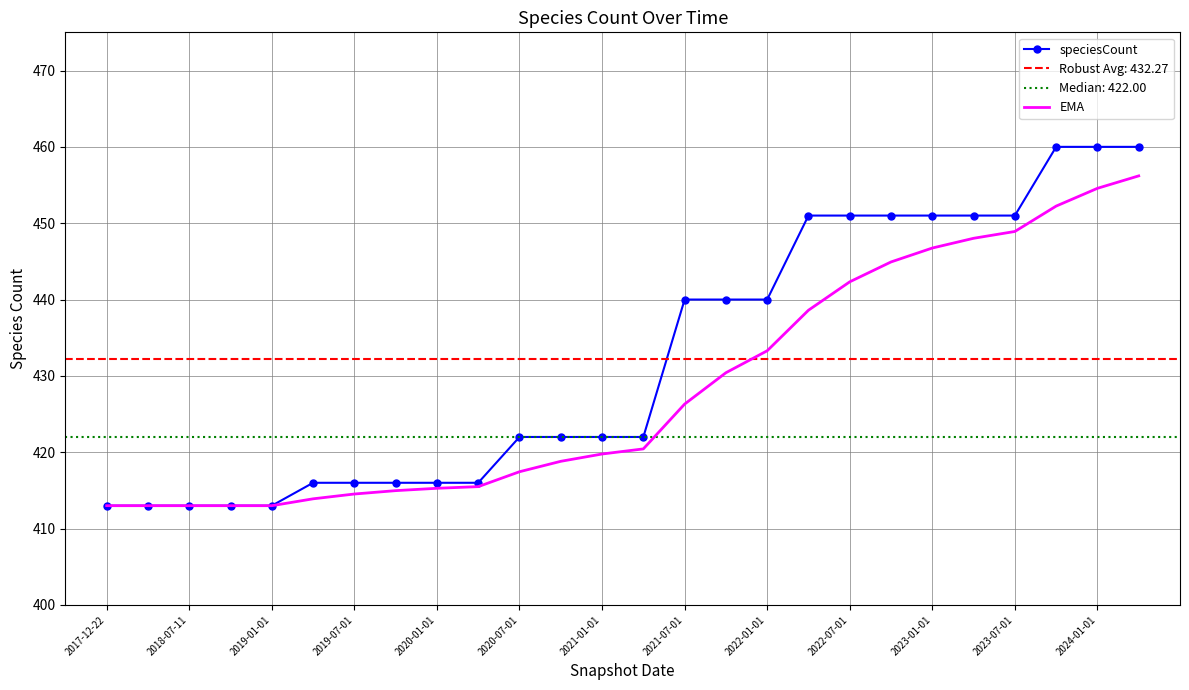

The speciesCount series shows 440.0 at 2021-07-01. True or false?

True